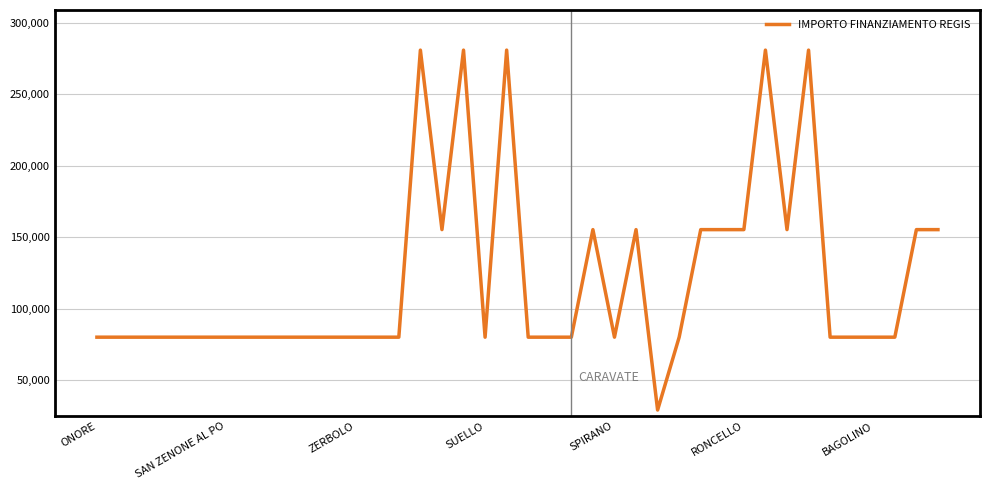

What is the minimum value shown in the chart?

28902